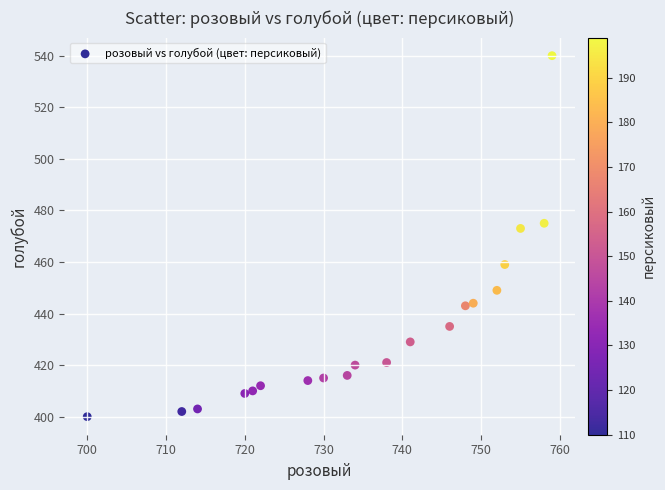

What Y value in the scatter plot is closest to 470?

473